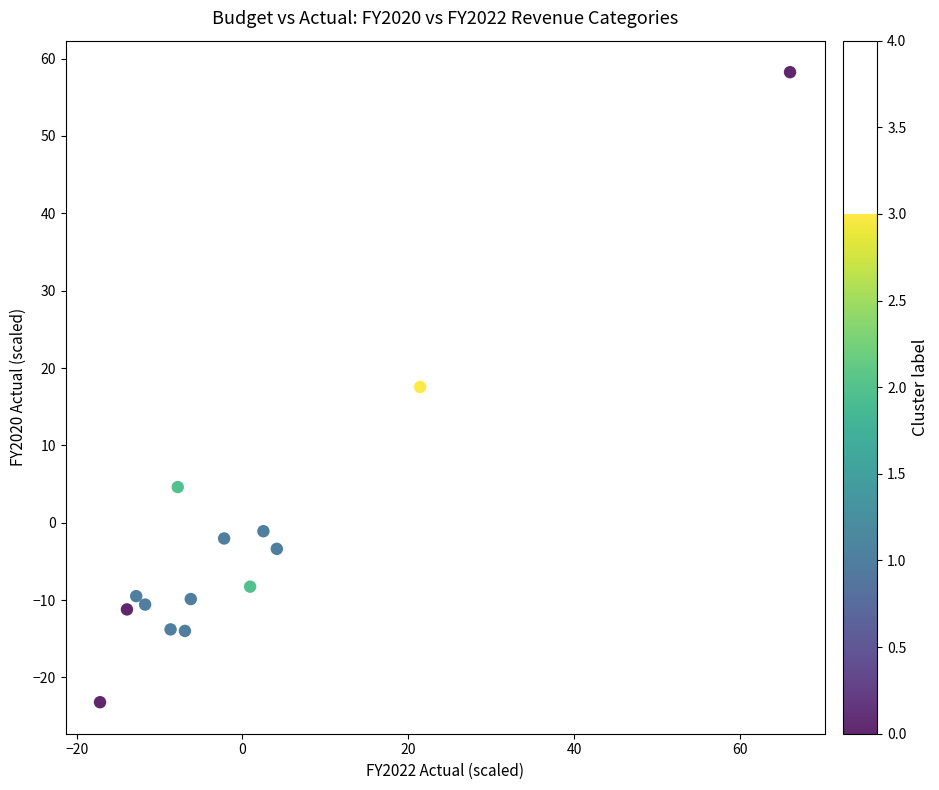

What is the range of X values (max minus min)?

83.2